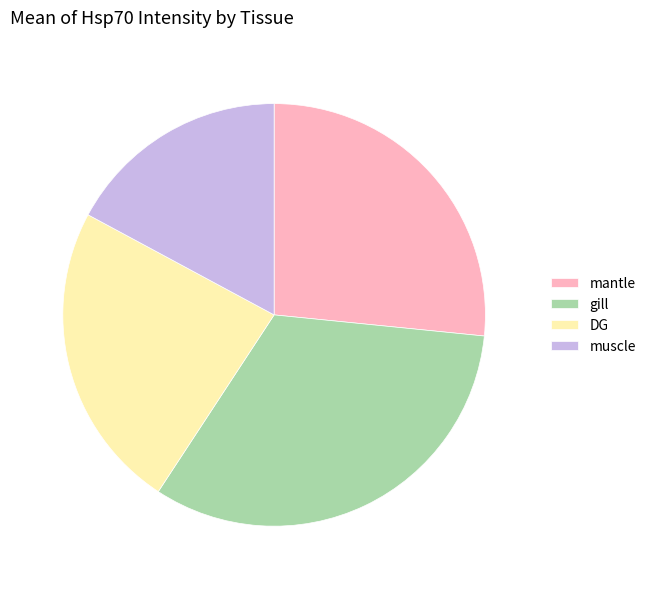

Is it true that DG is 13% of the pie?

False